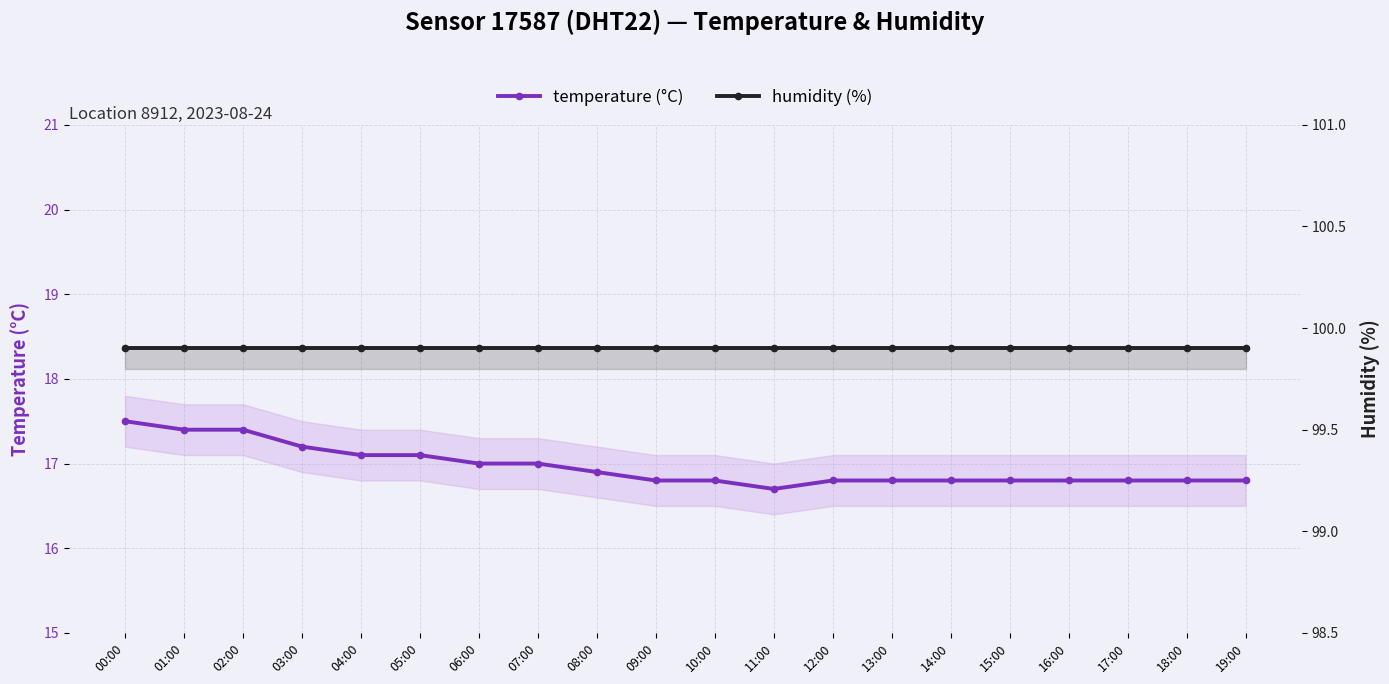

Rank the series by their average value, from lowest to highest.

temperature (°C), humidity (%)